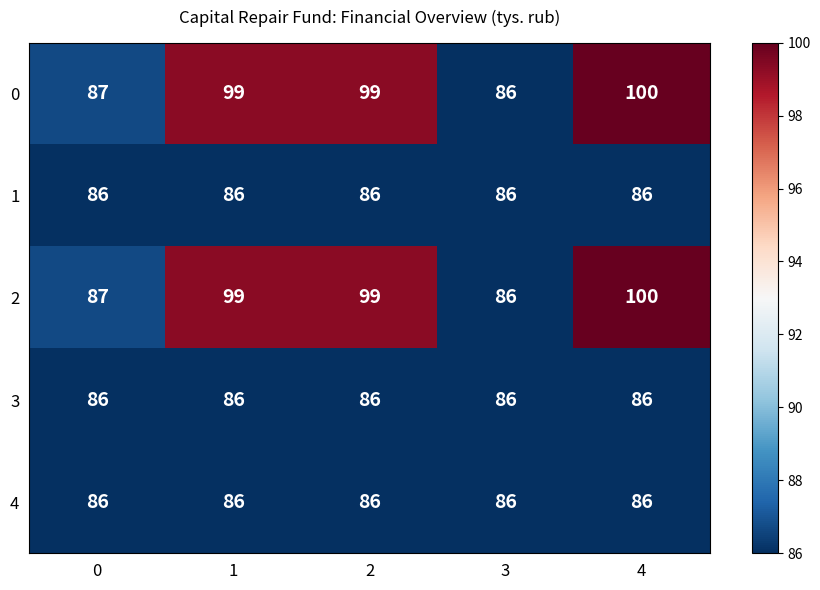

What is the sum of the 1 values at 1 and 3?

172